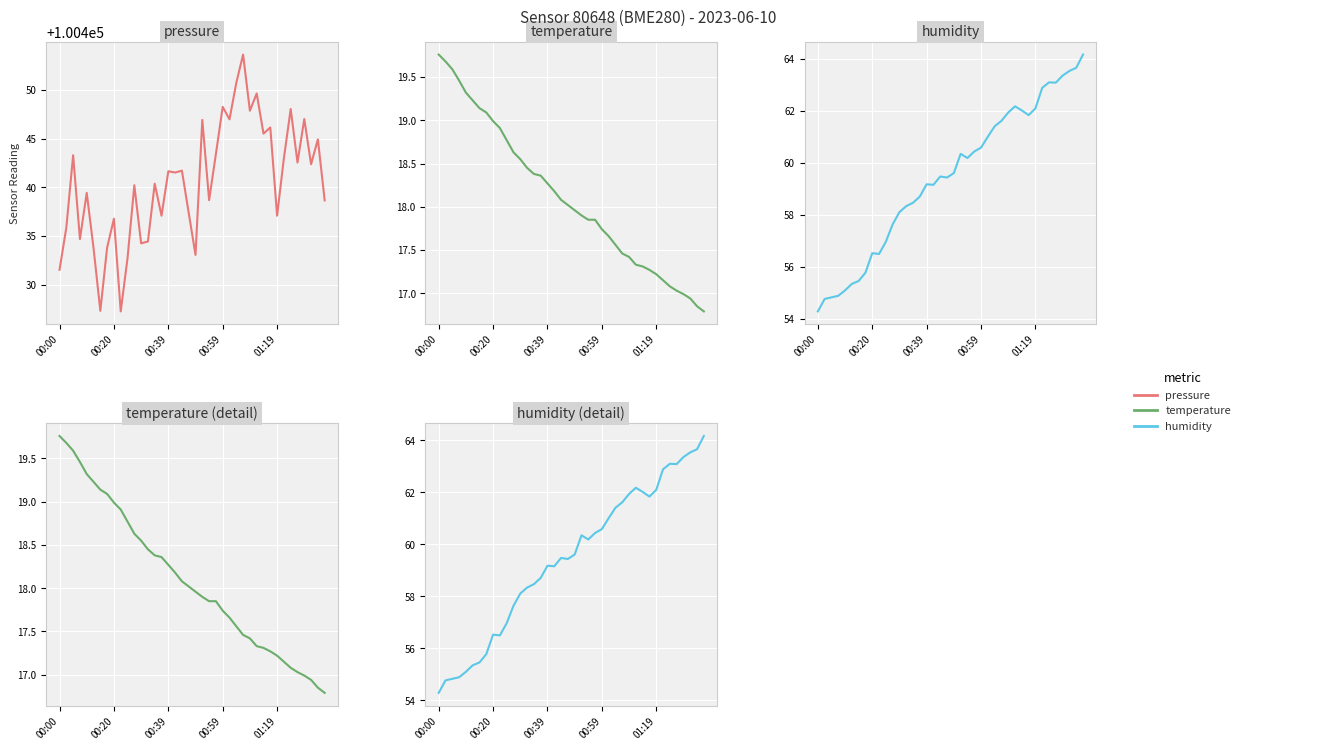

The value of temperature at 00:59 is 7.2. True or false?

False